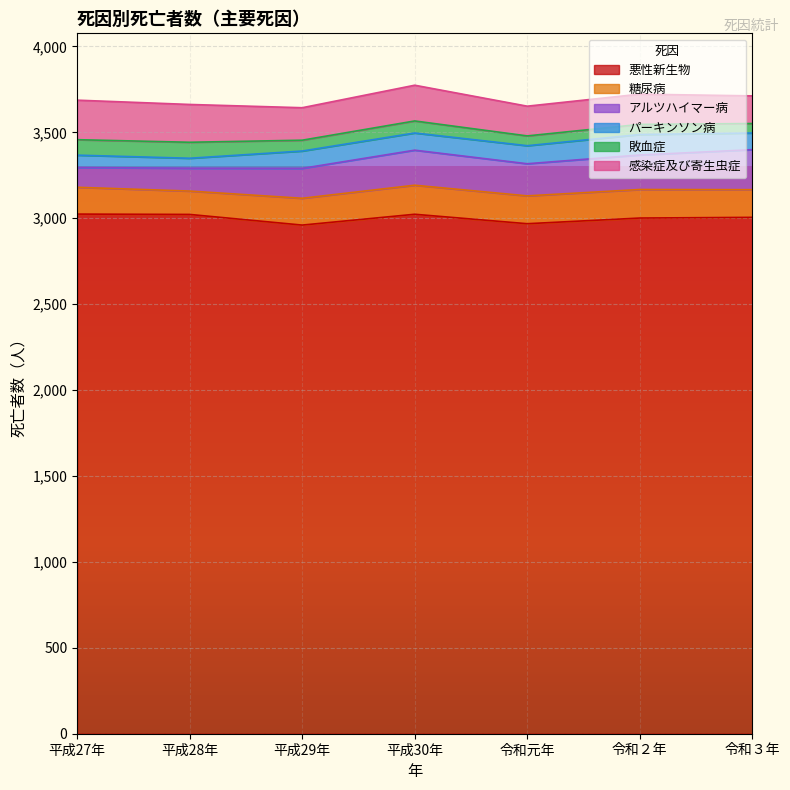

Is the value of 敗血症 at 令和元年 greater than the value of パーキンソン病 at 平成28年?

No